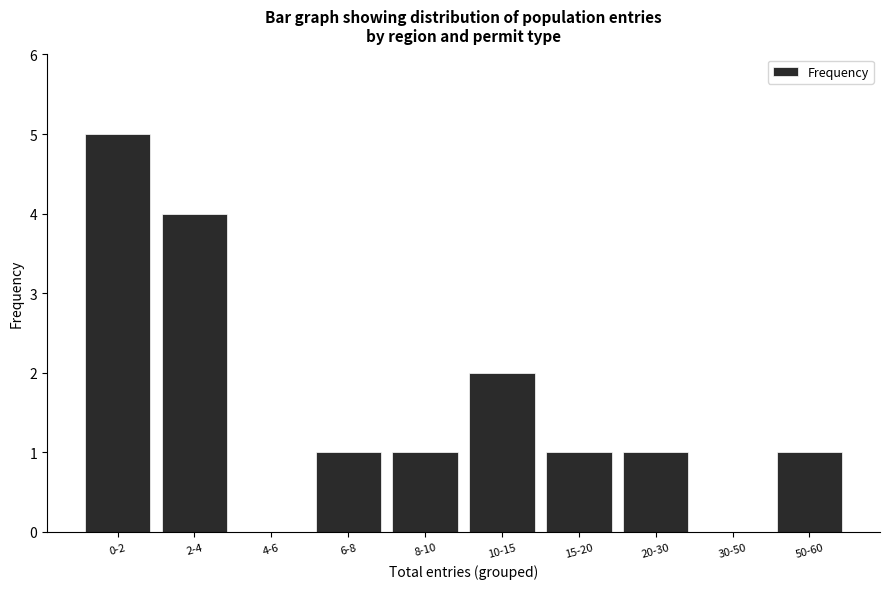

Reading left to right, list all the values displayed in this chart.

0-2=5	2-4=4	4-6=0	6-8=1	8-10=1	10-15=2	15-20=1	20-30=1	30-50=0	50-60=1